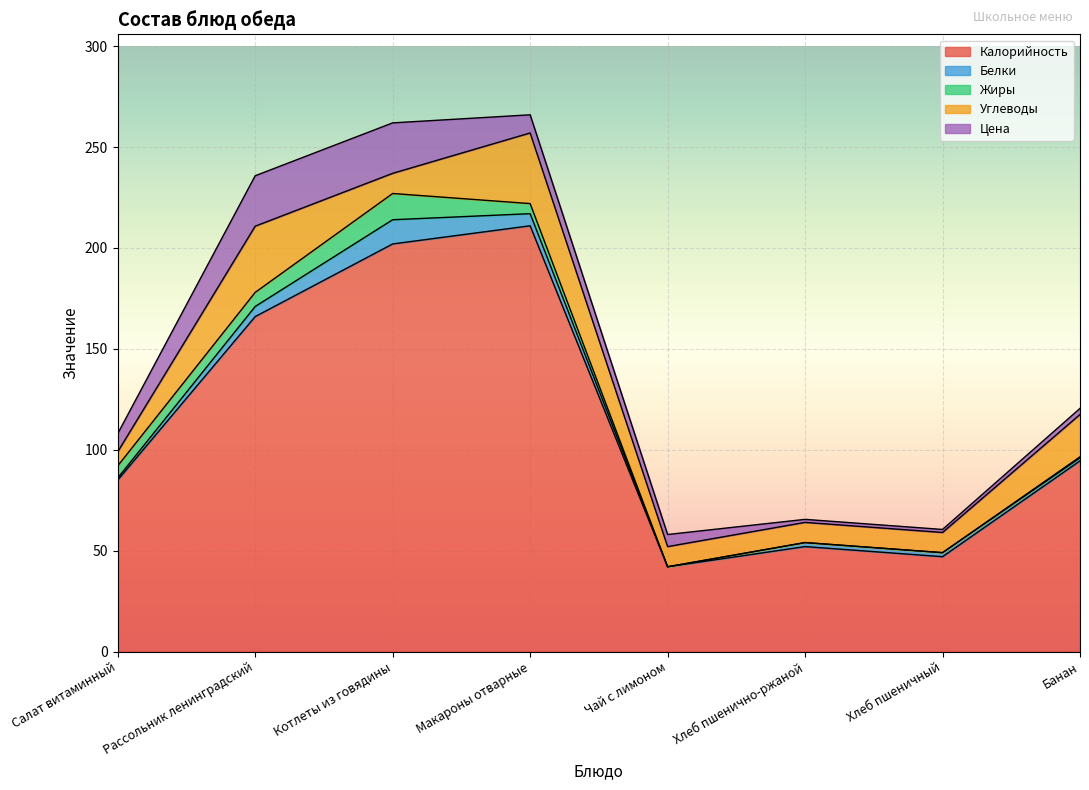

Between Чай с лимоном and Банан, which series saw the biggest shift?

Калорийность